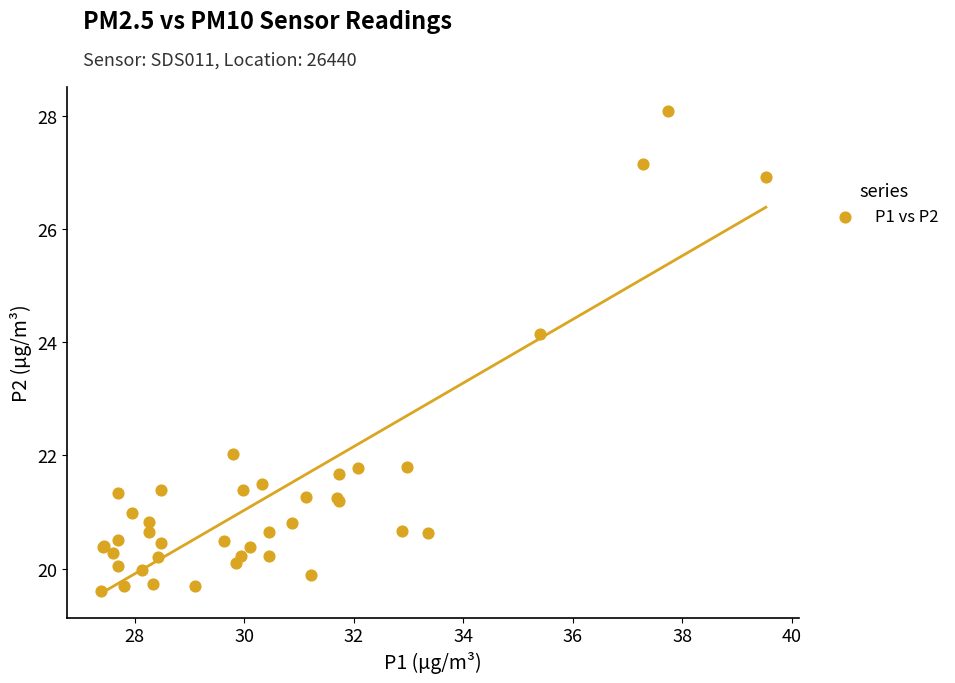

What Y value in the scatter plot is closest to 23?

22.0